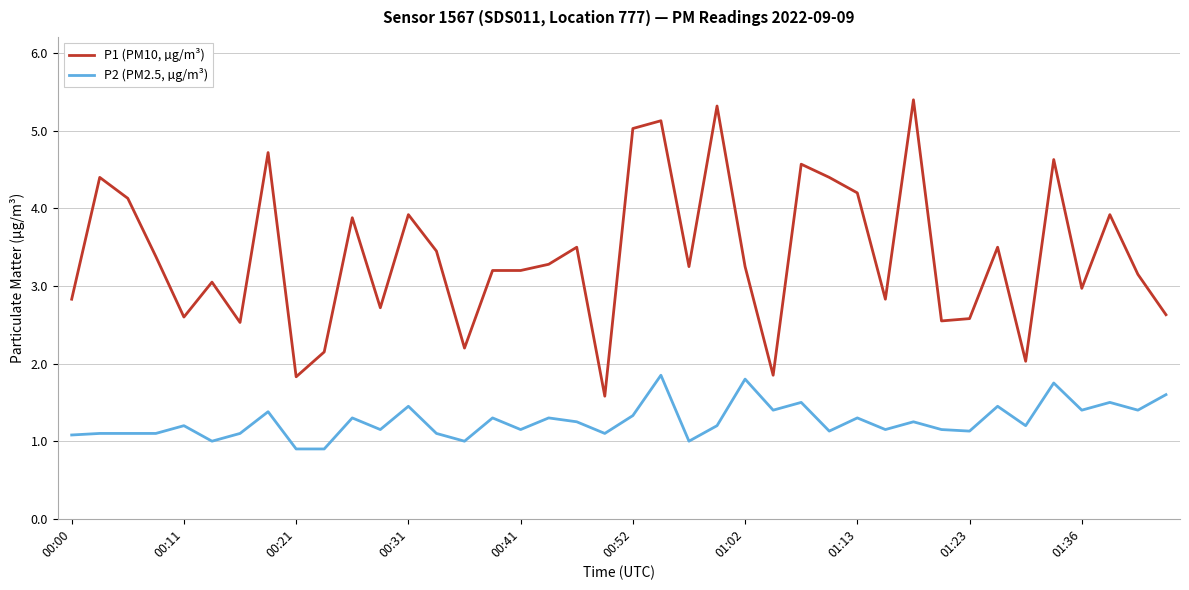

What are all the series names shown in the legend?

P1 (PM10, µg/m³), P2 (PM2.5, µg/m³)